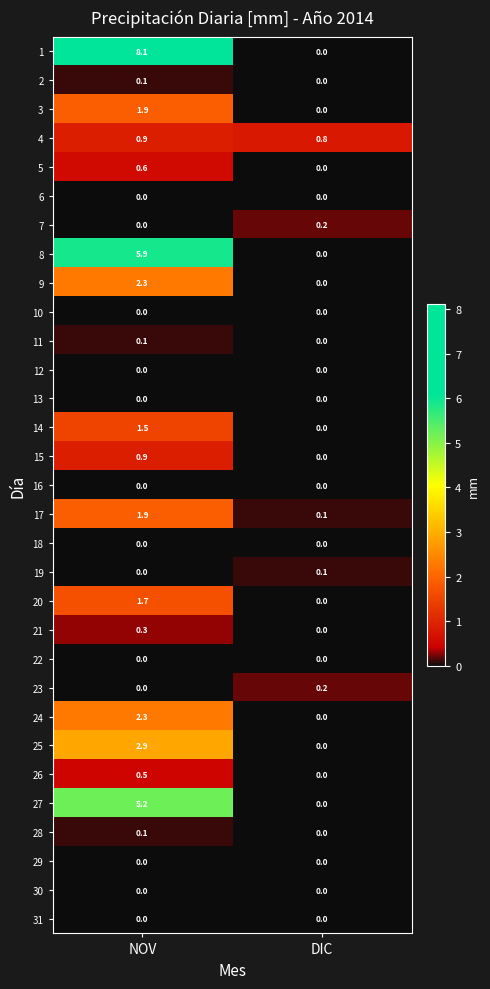

At how many categories does at least one series exceed 2?

1